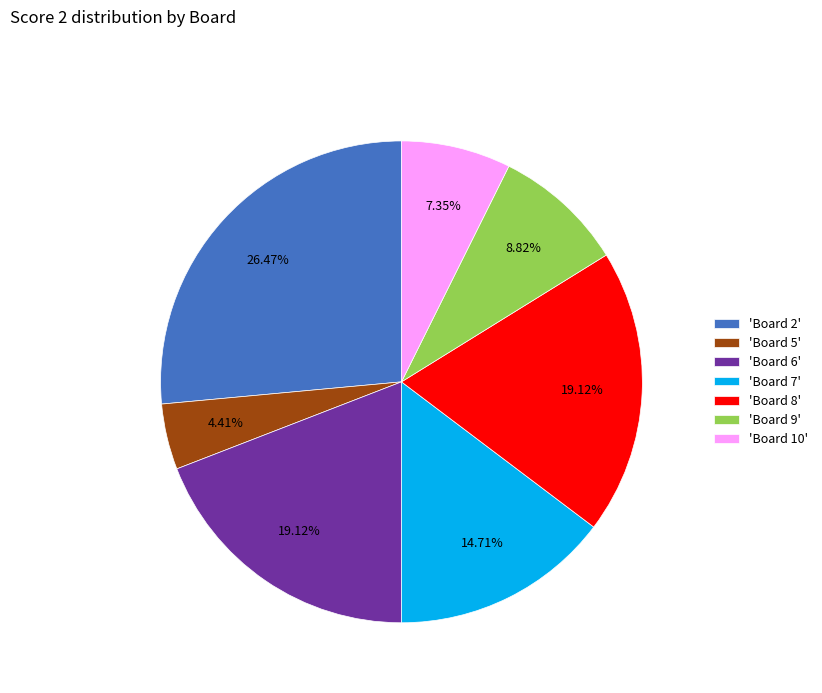

To the nearest percent, what is the average slice percentage?

14%